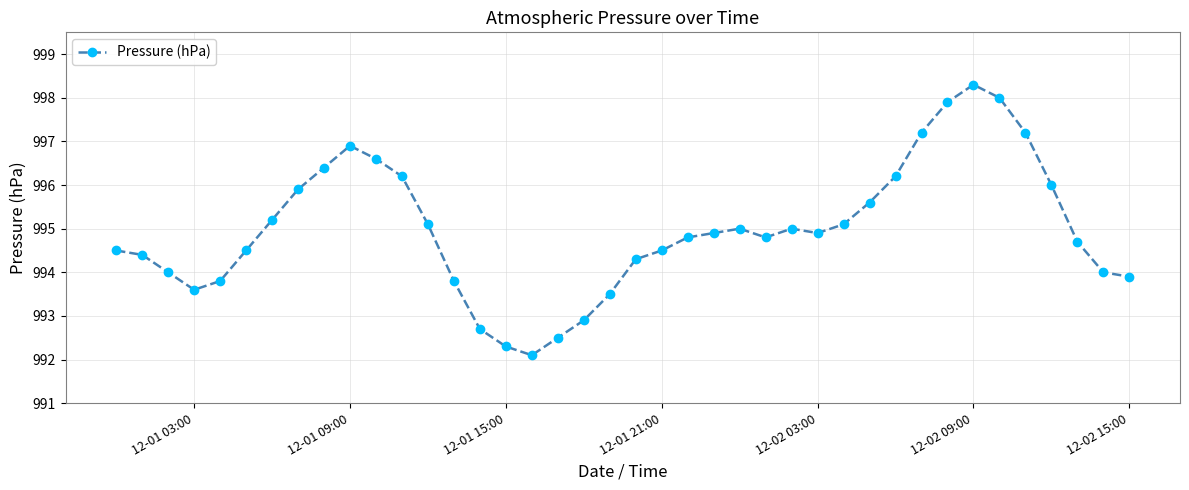

What is the value of the 23rd point from the left?

994.8